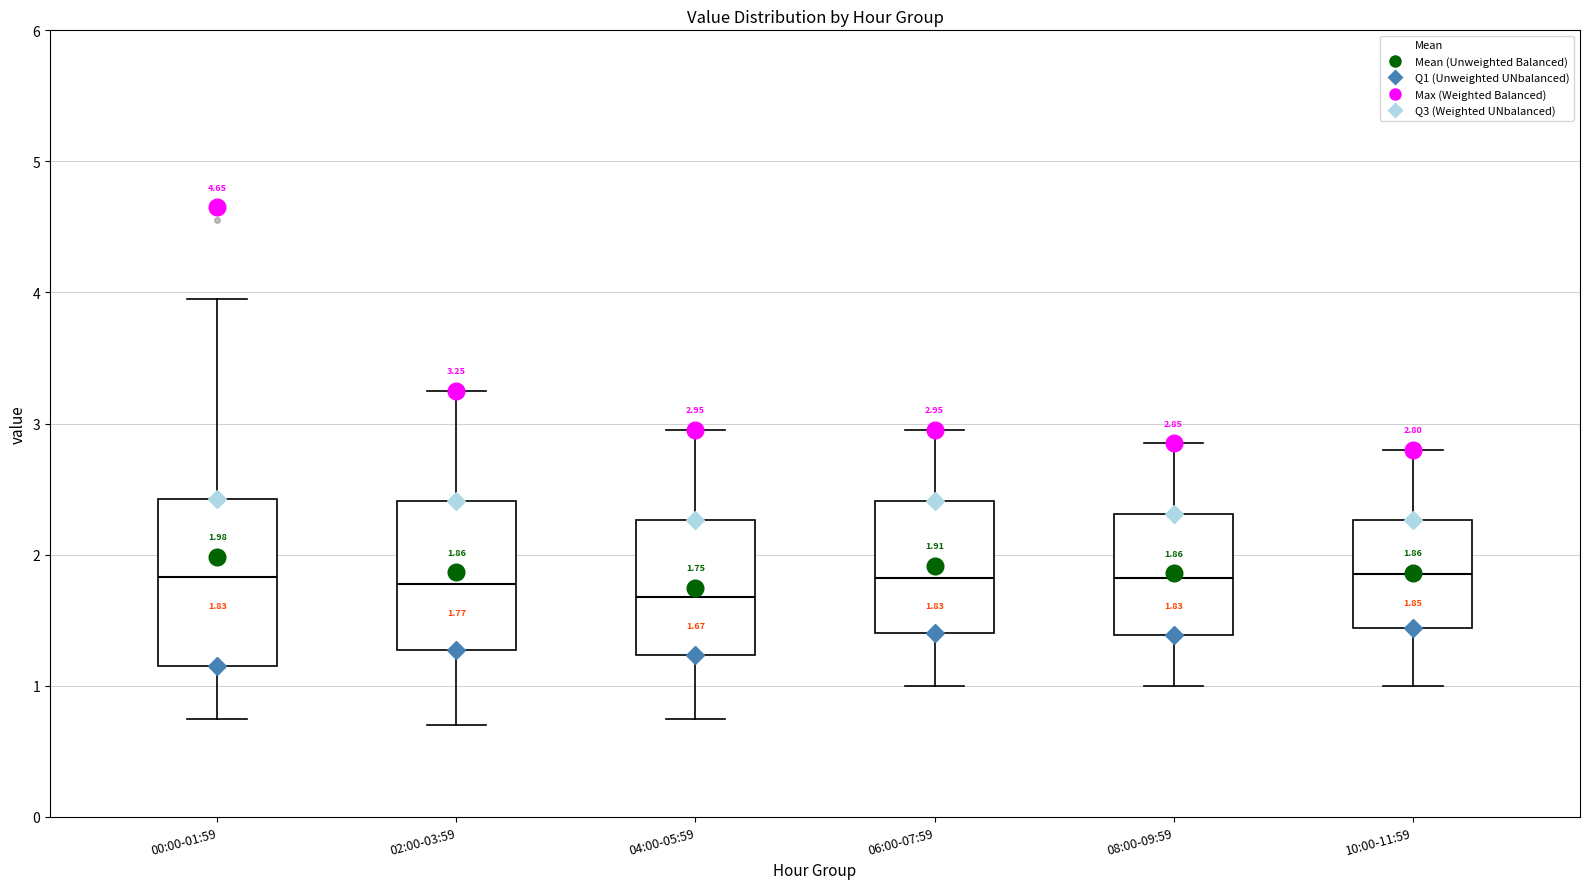

Which box is the tallest, from its lower edge to its upper edge?

00:00-01:59